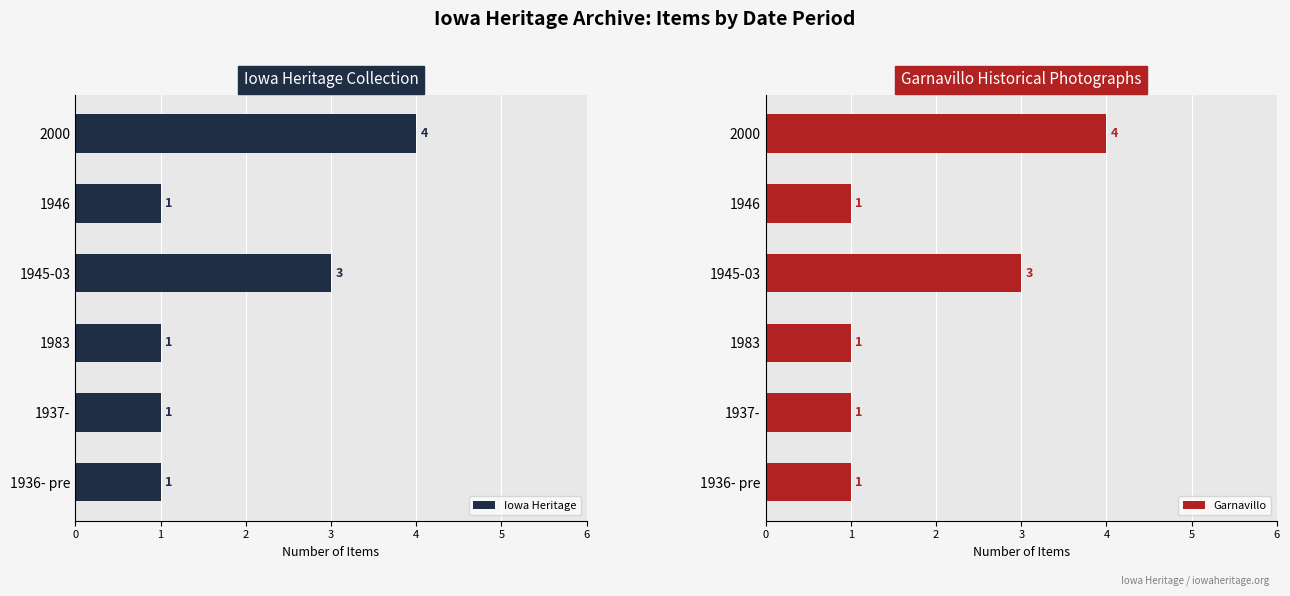

Which category has the highest value in the Iowa Heritage series?

2000